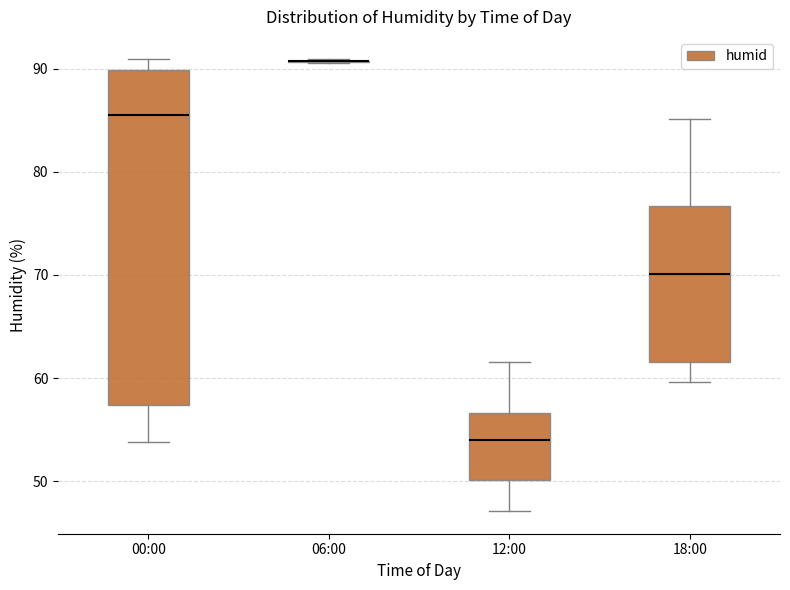

Reading left to right, transcribe this box plot: for each box, give where its median line is, the range the box spans, and where its two whiskers end, as read against the y-axis. The values are not printed on the chart, so give them approximately, as read against the axis.

00:00: median 86, box 57 to 90, whiskers 54 to 91
06:00: box collapsed to a line at 91, whiskers 91 to 91
12:00: median 54, box 50 to 57, whiskers 47 to 62
18:00: median 70, box 62 to 77, whiskers 60 to 85